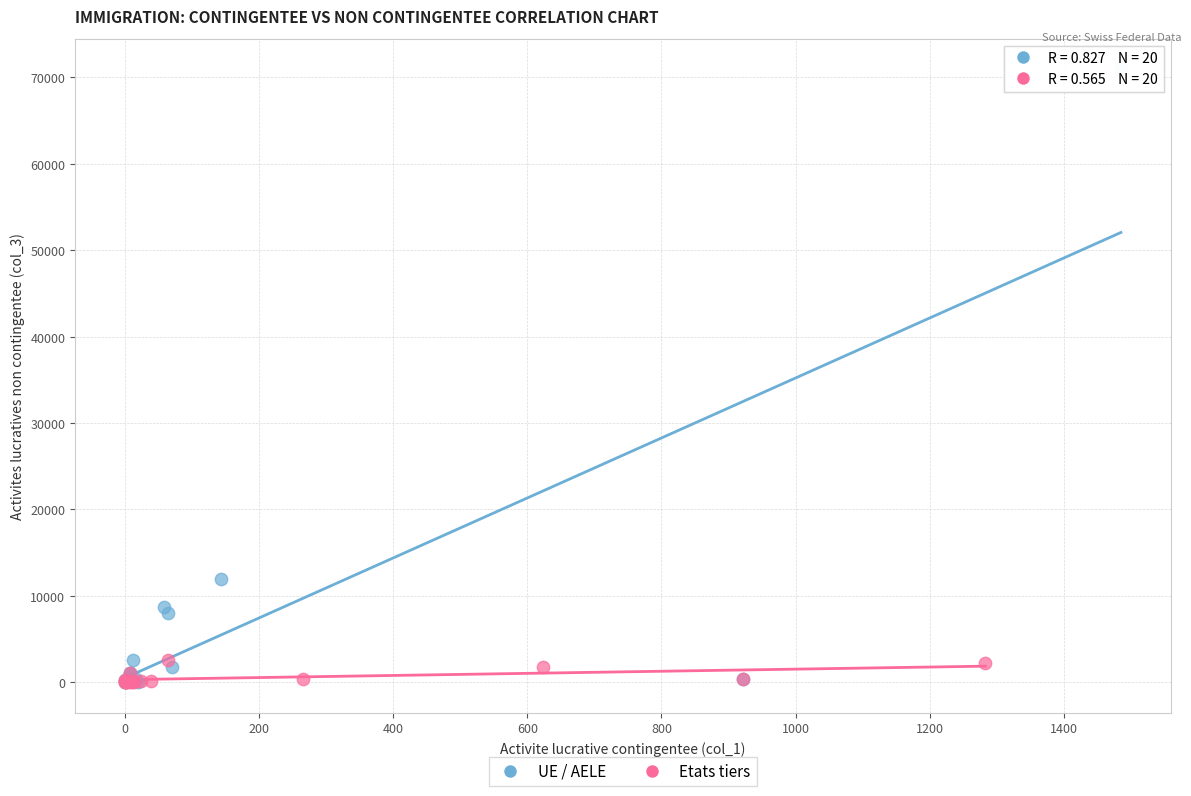

Which series reaches the maximum Y coordinate?

UE / AELE